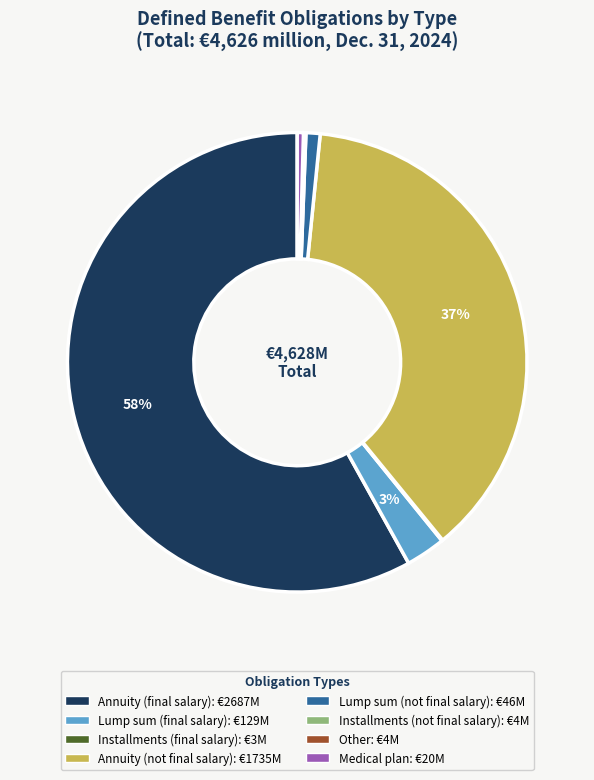

What percentage is the Annuity (not final salary) slice, to the nearest percent?

37%